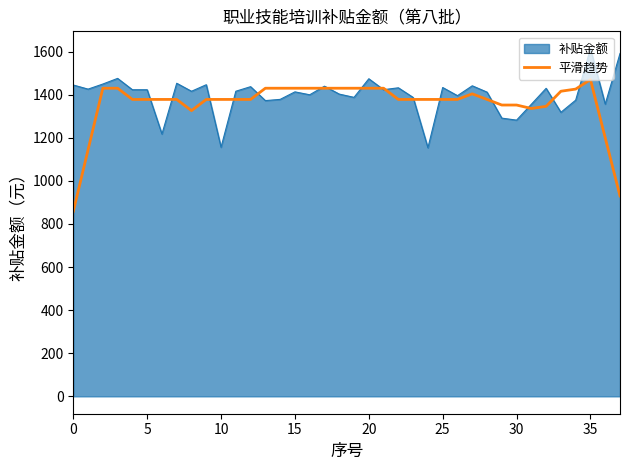

Which series has the largest range (max minus min)?

平滑趋势